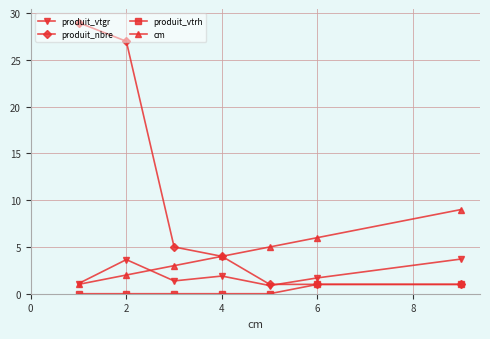

Rank the series by their average value, from highest to lowest.

produit_nbre, cm, produit_vtgr, produit_vtrh